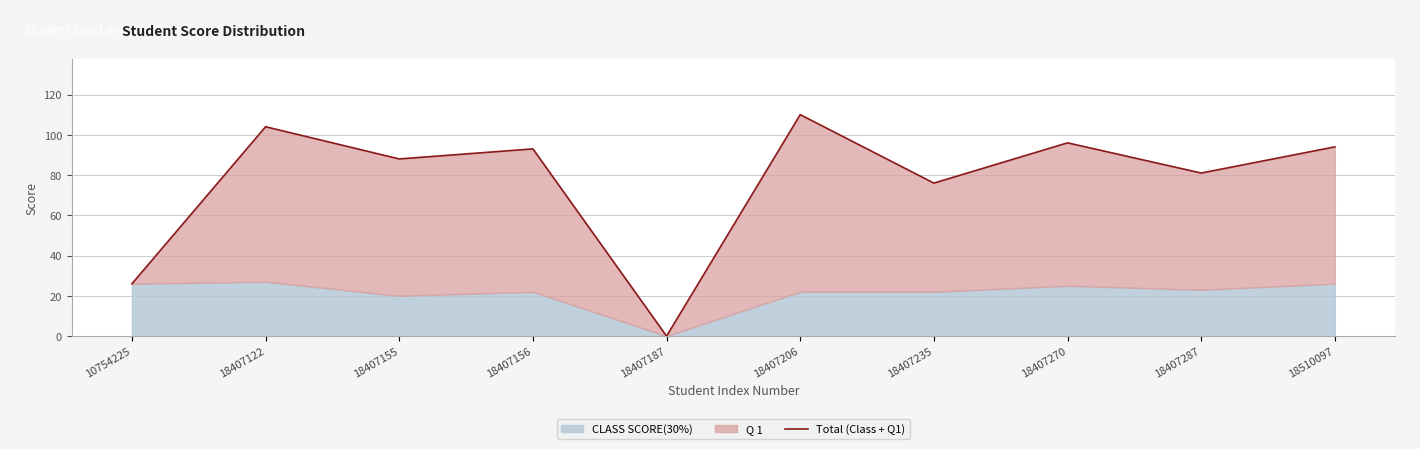

Between 18407287 and 18407235, which is larger?

18407287